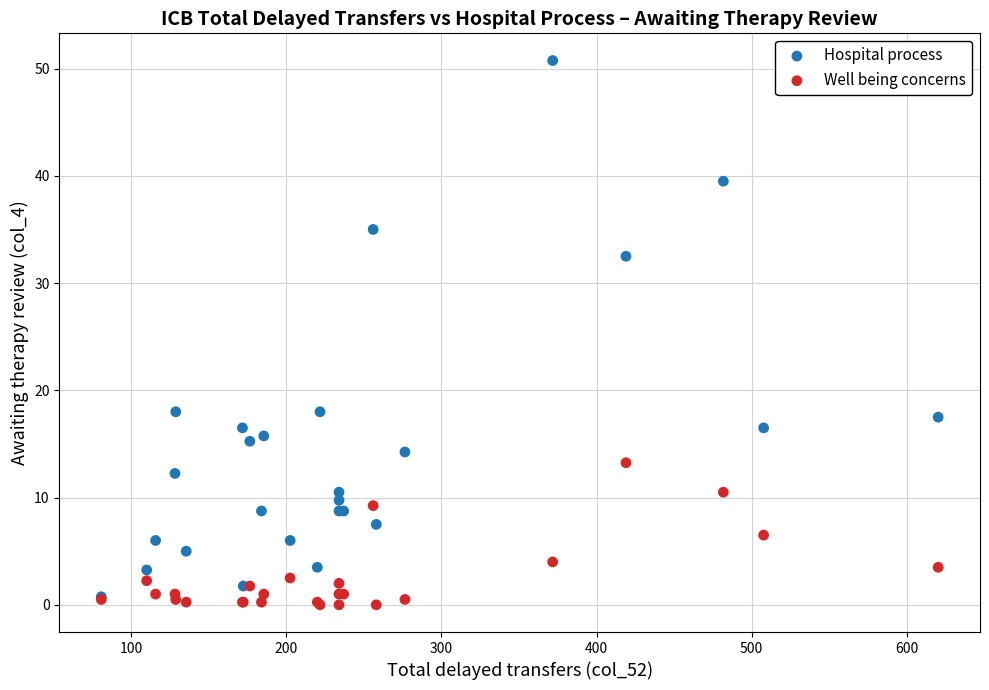

What are all the series names shown in the legend?

Hospital process, Well being concerns